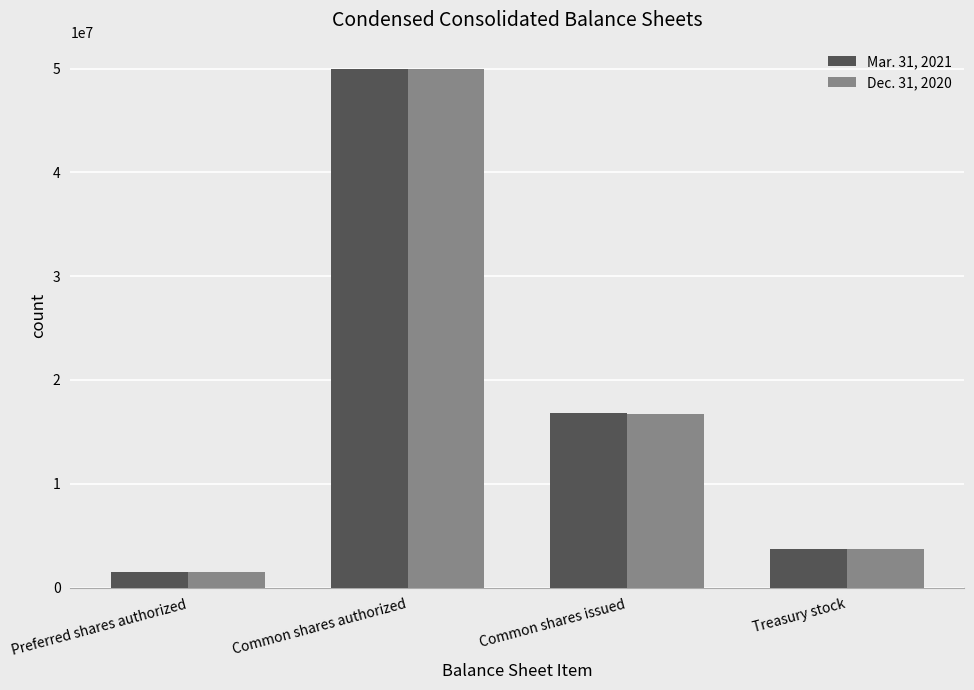

Where does the Dec. 31, 2020 series first go above 16739203?

Common shares authorized